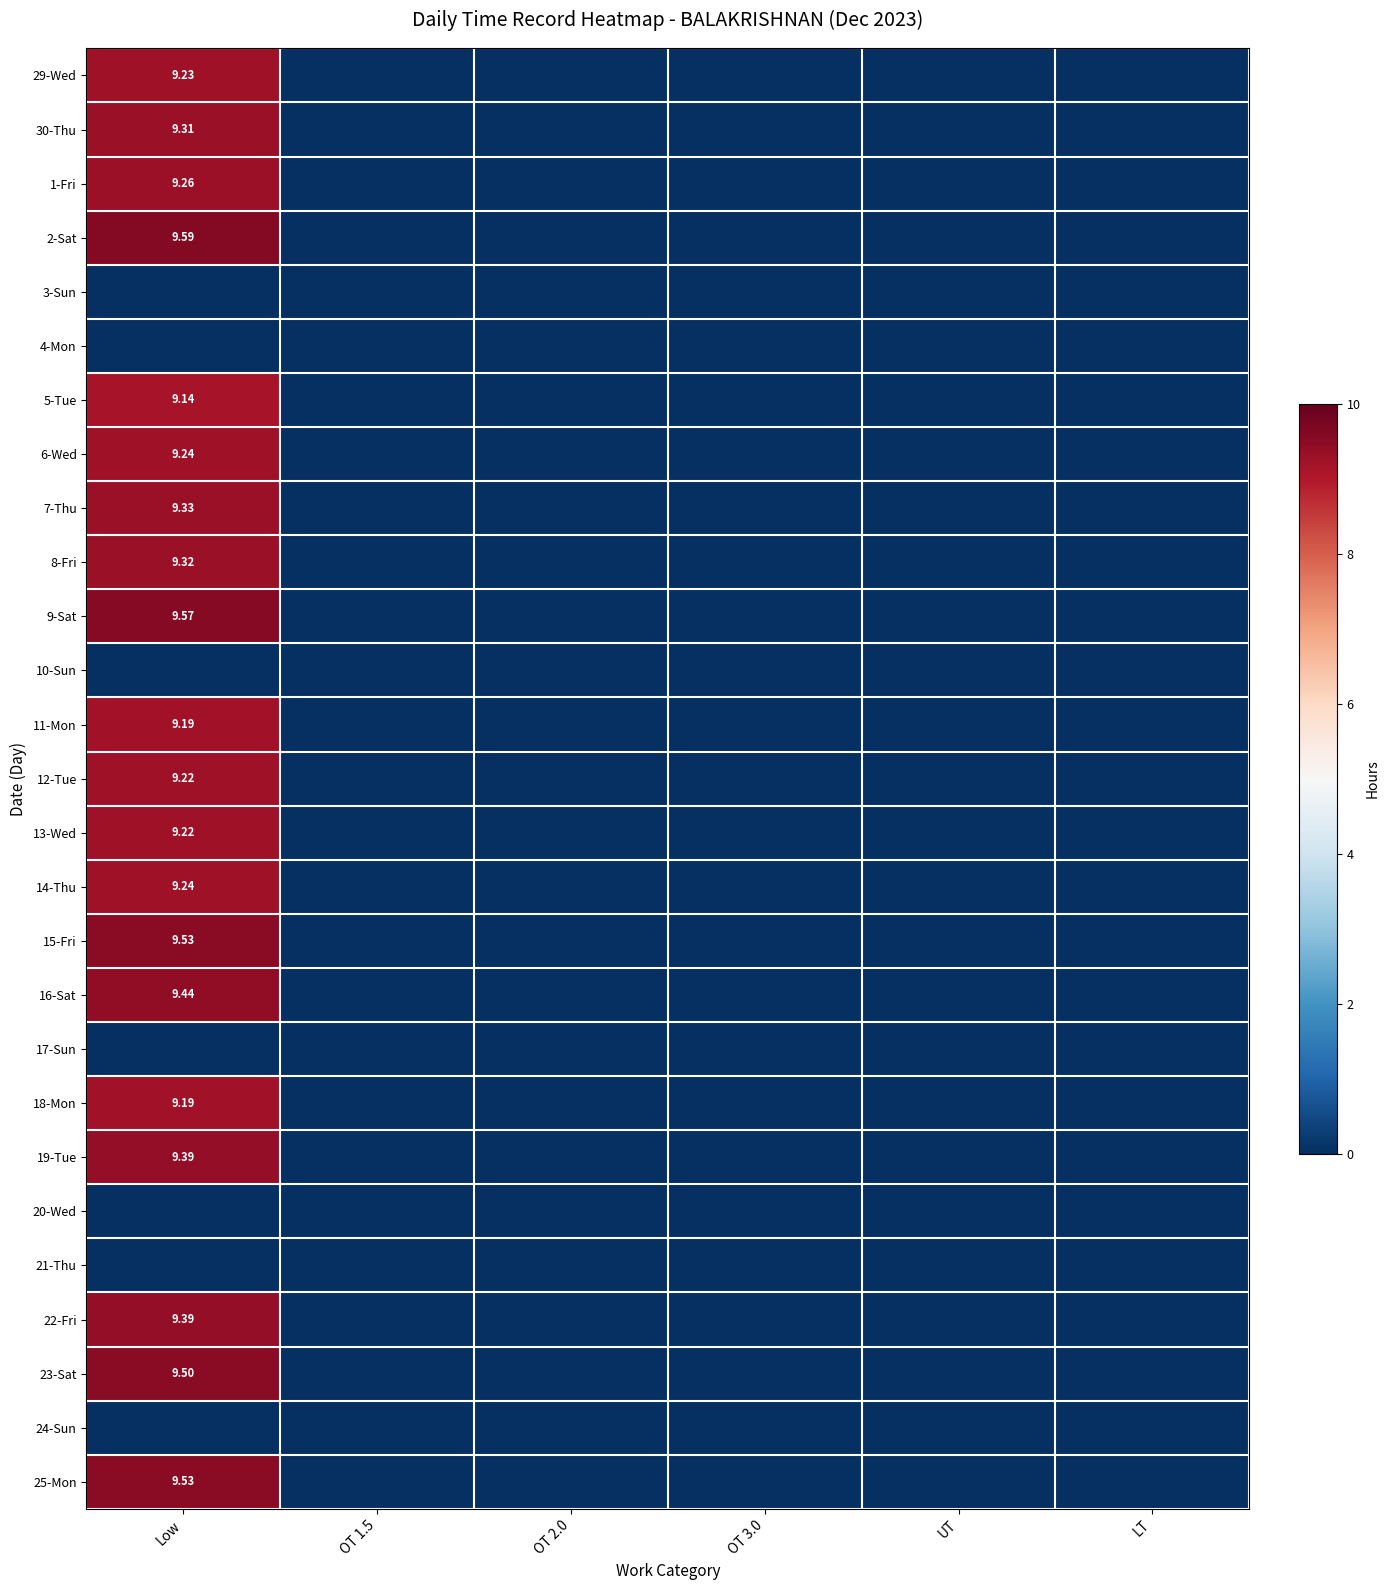

Between OT 1.5 and Low, which is larger?

Low